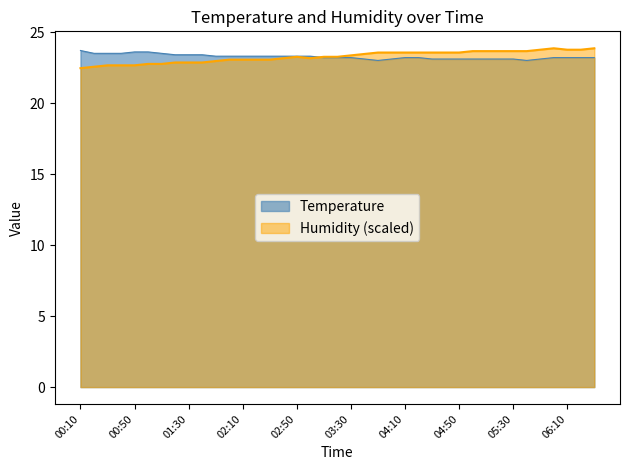

How many data points in Humidity are less than 23?

11